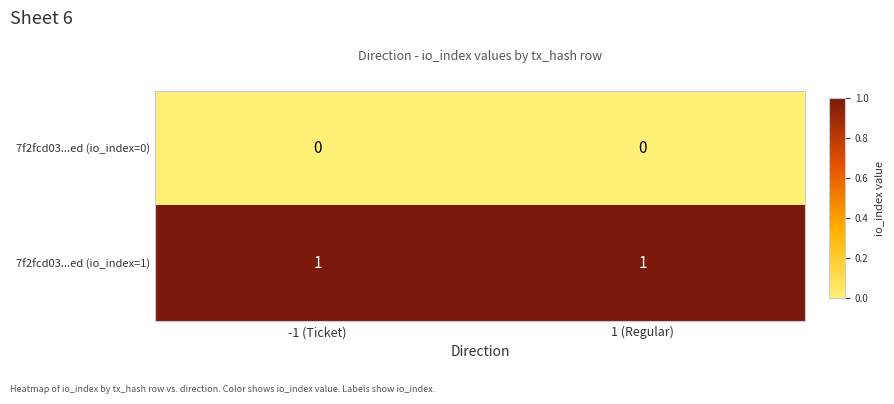

Which series has the largest total across all categories?

7f2fcd03...ed (io_index=1)